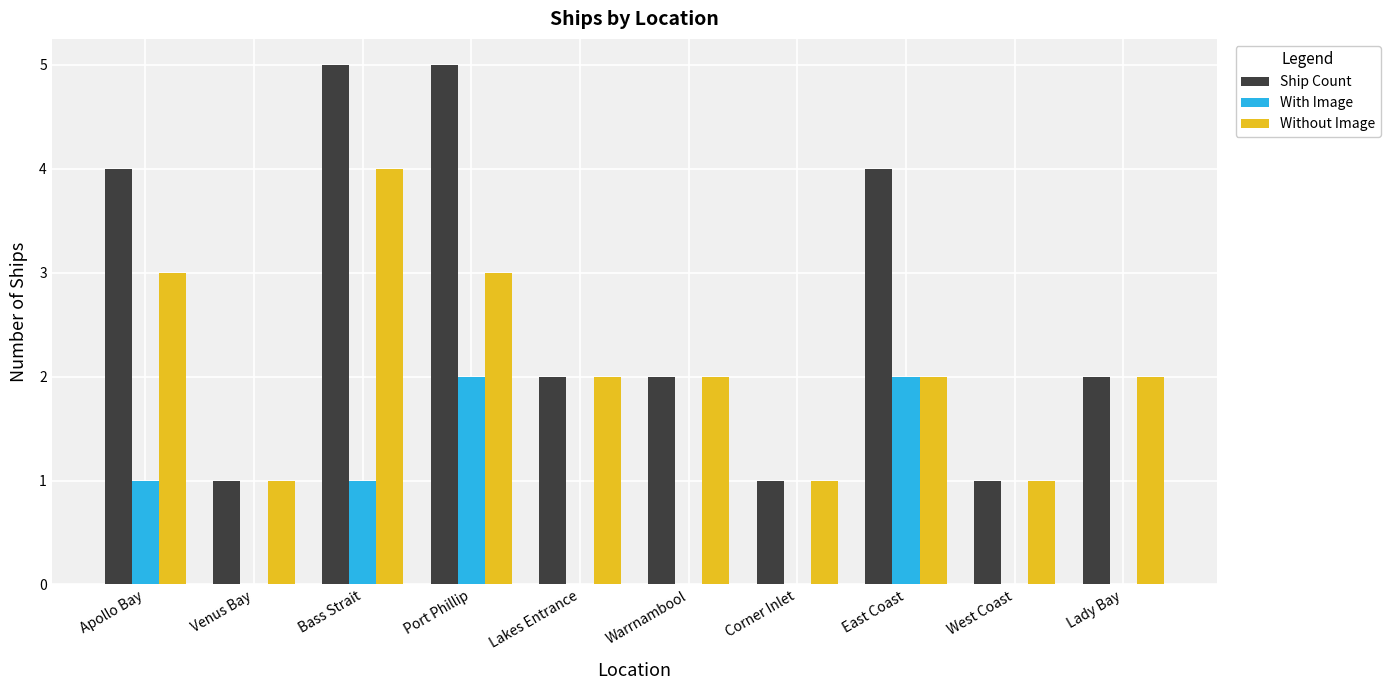

Which series has the largest total across all categories?

Ship Count